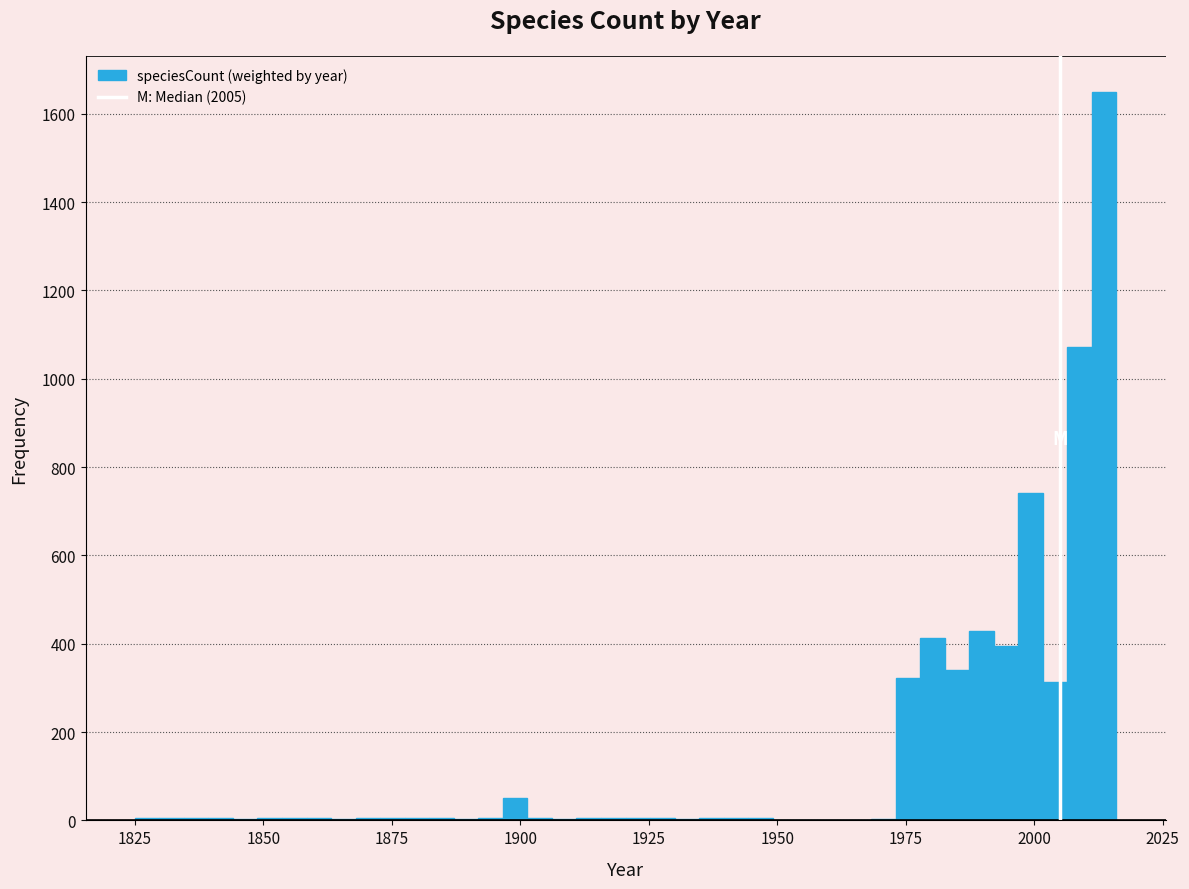

Read against the x-axis, roughly where is the centre of the tallest bar?

2015